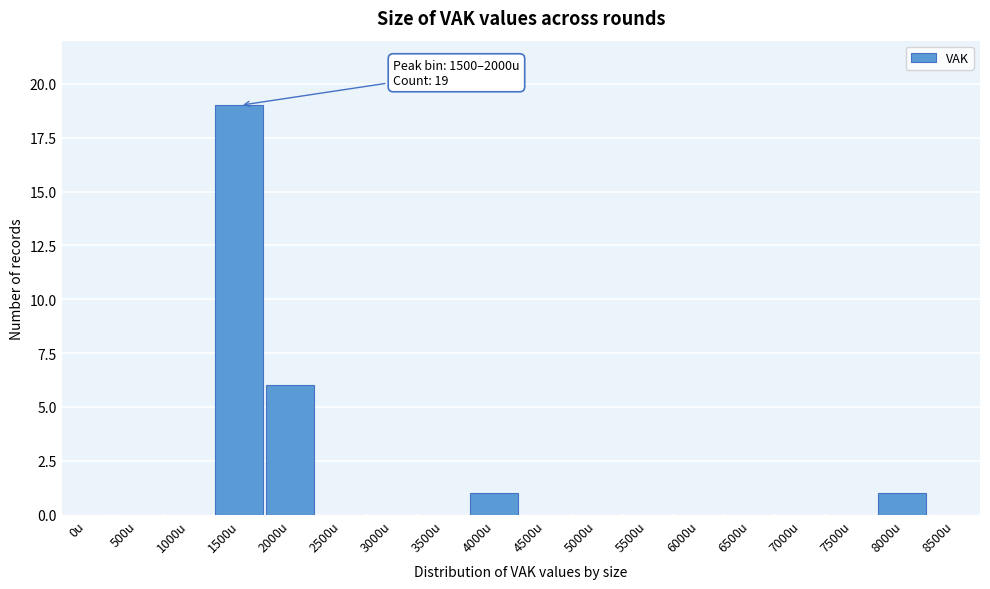

Reading left to right, list all the values displayed in this chart.

0u=0	500u=0	1000u=0	1500u=19	2000u=6	2500u=0	3000u=0	3500u=0	4000u=1	4500u=0	5000u=0	5500u=0	6000u=0	6500u=0	7000u=0	7500u=0	8000u=1	8500u=0